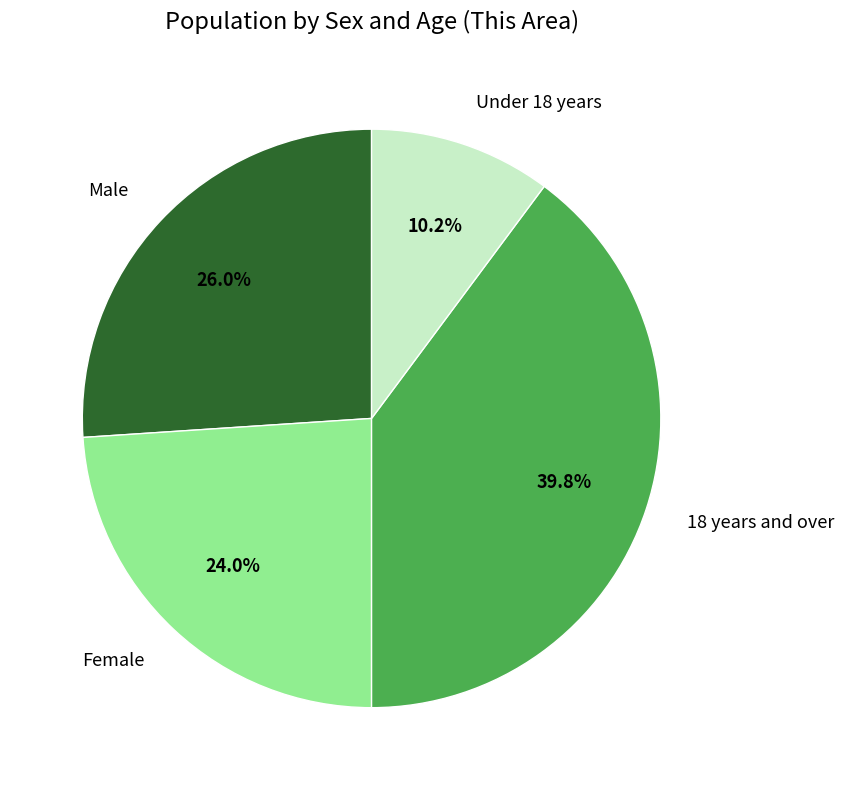

Which slice is the largest?

18 years and over